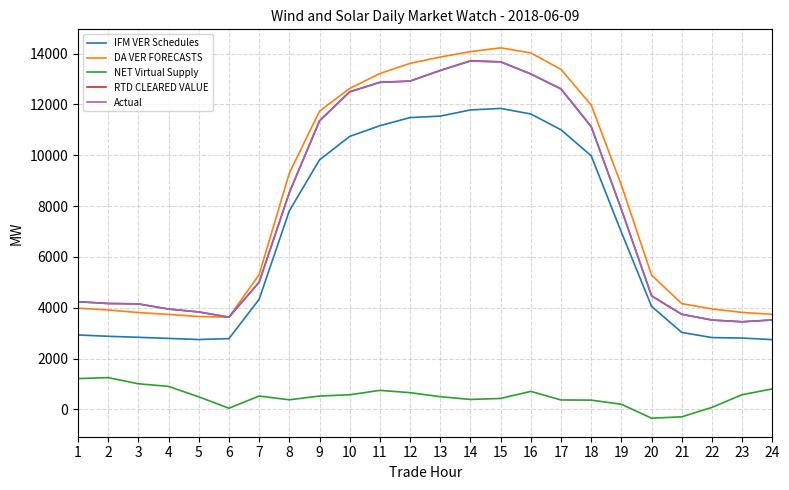

Which series has the widest spread of values?

DA VER FORECASTS